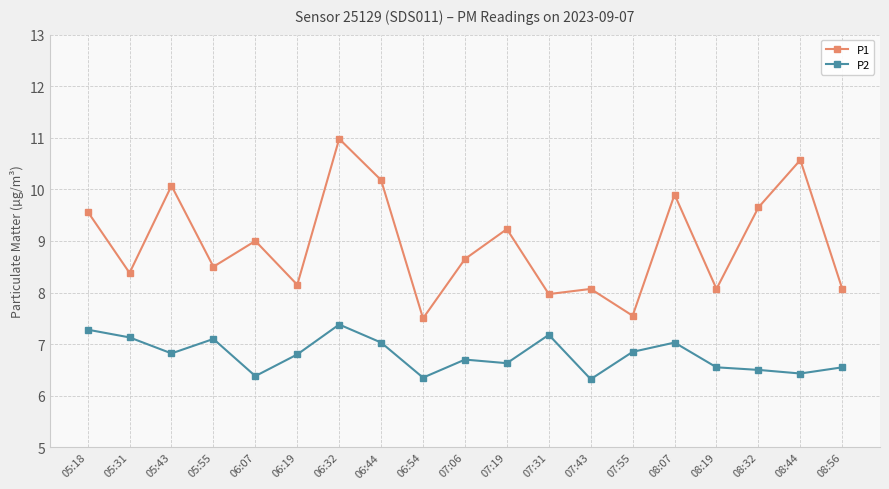

What is the label of the 10th point from the right?

07:06